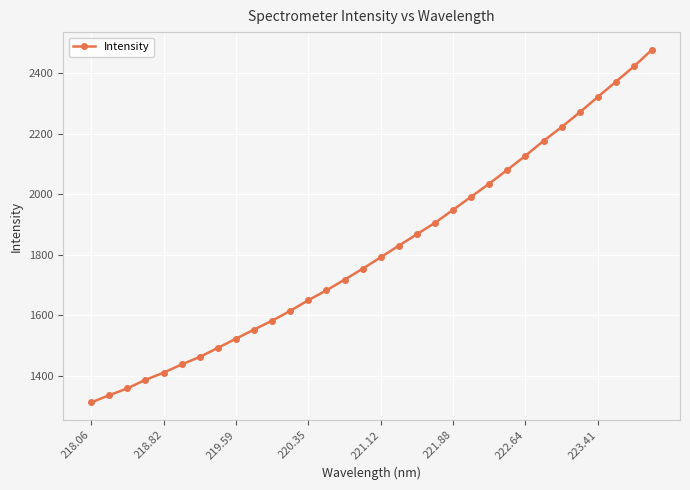

What is the average value?

1816.7